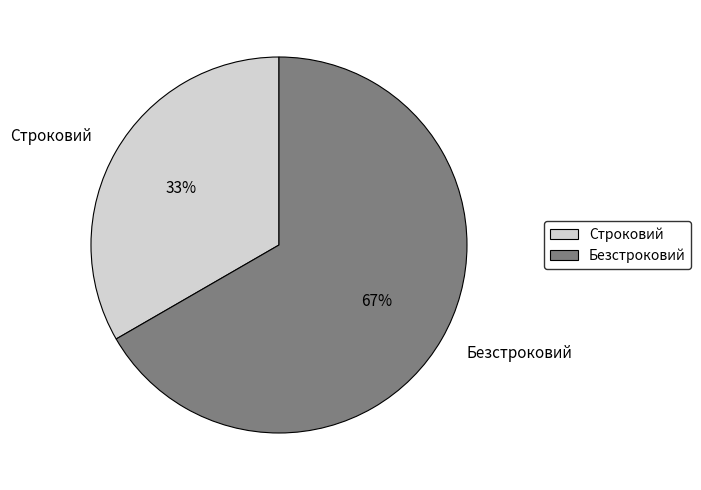

Which category has the smallest portion of the pie?

Строковий